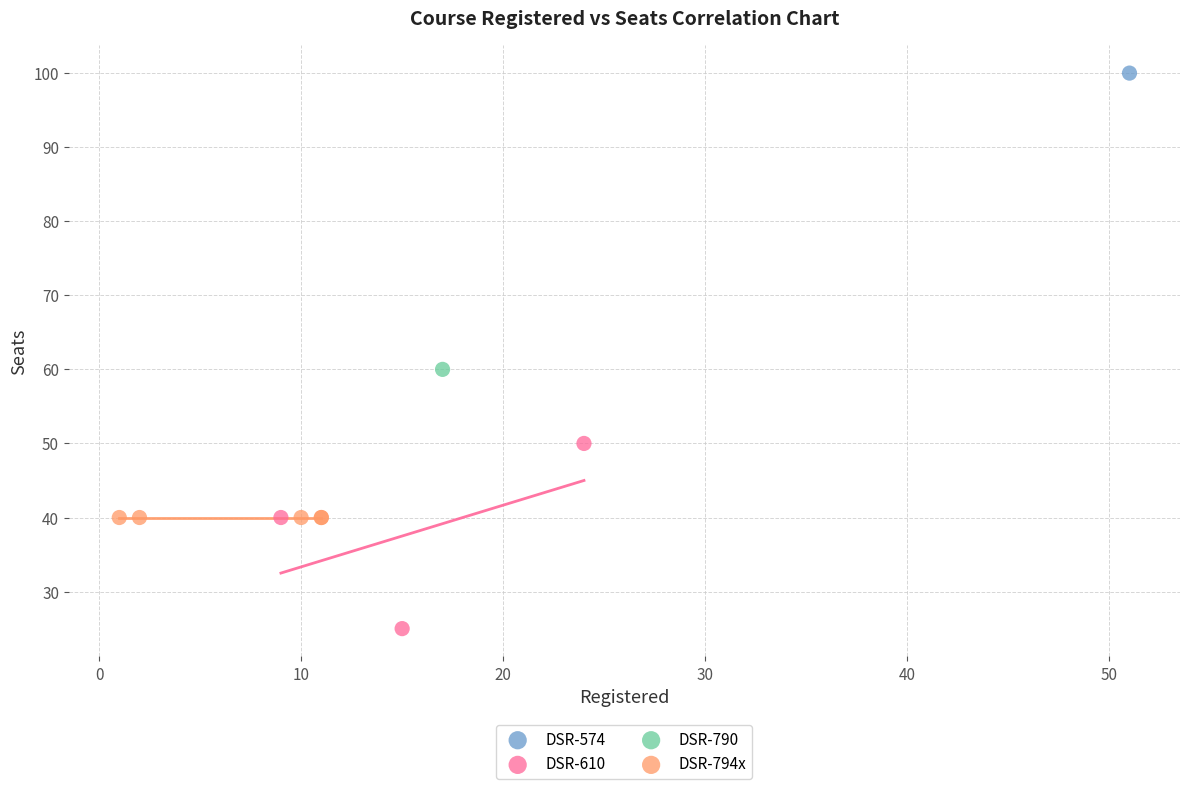

What are all the series names shown in the legend?

DSR-574, DSR-610, DSR-790, DSR-794x